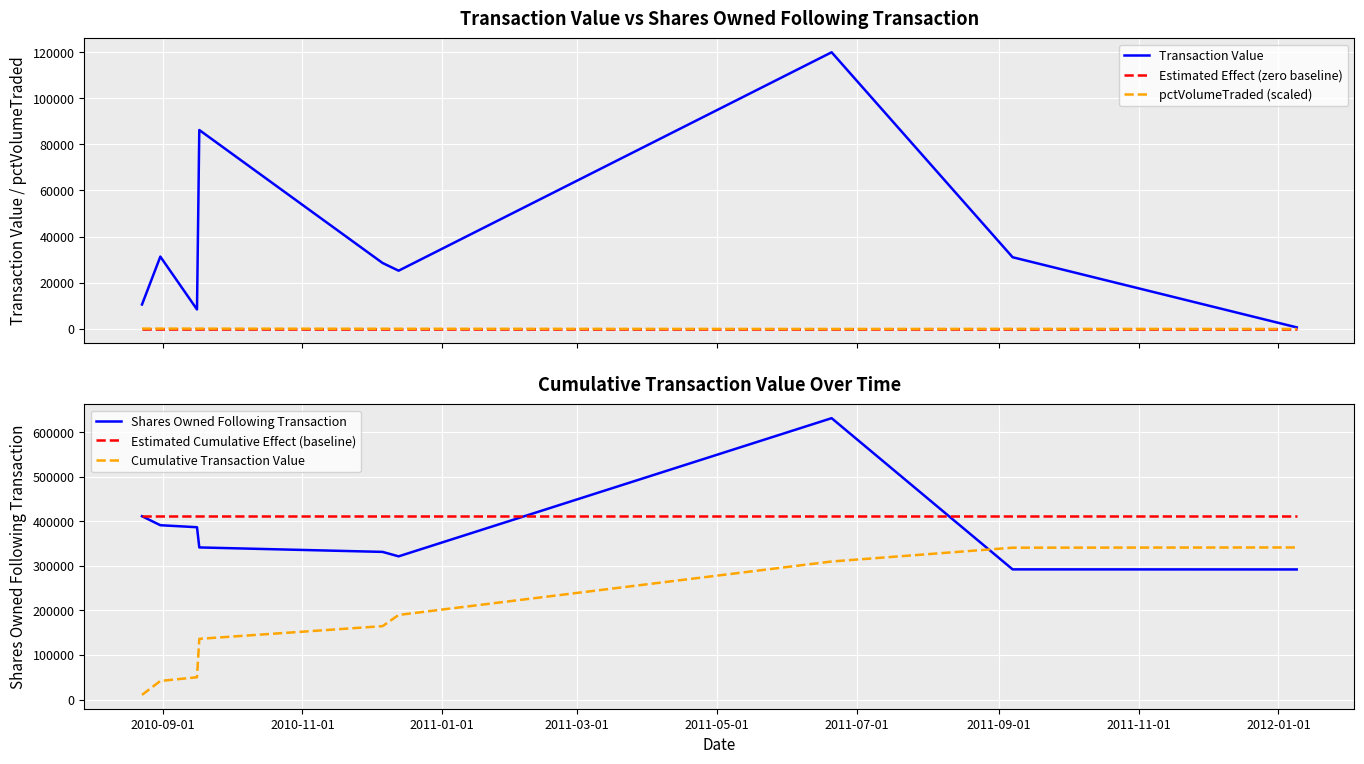

What is the highest value of the Transaction Value series?

120000.0